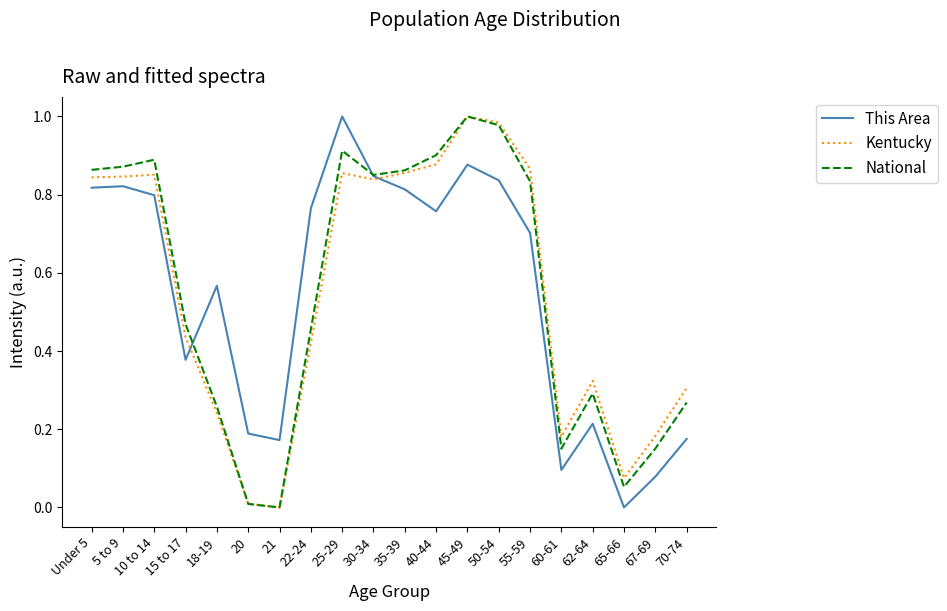

True or false: This Area has a value of 0.6 at 15 to 17.

False